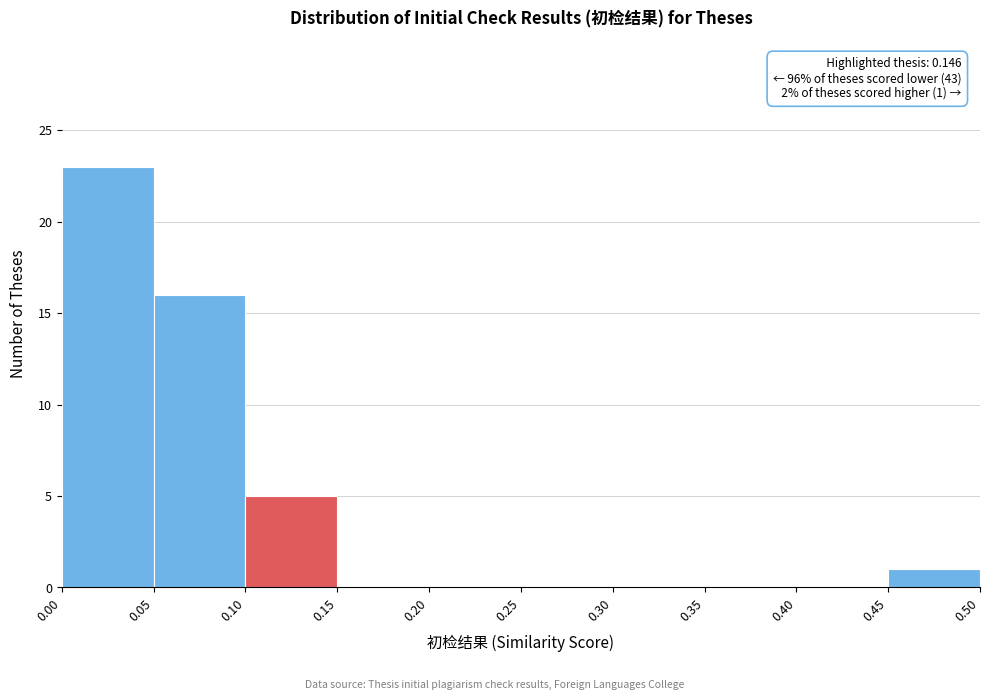

Over which range of the x-axis is the bar tallest?

0.00 to 0.05